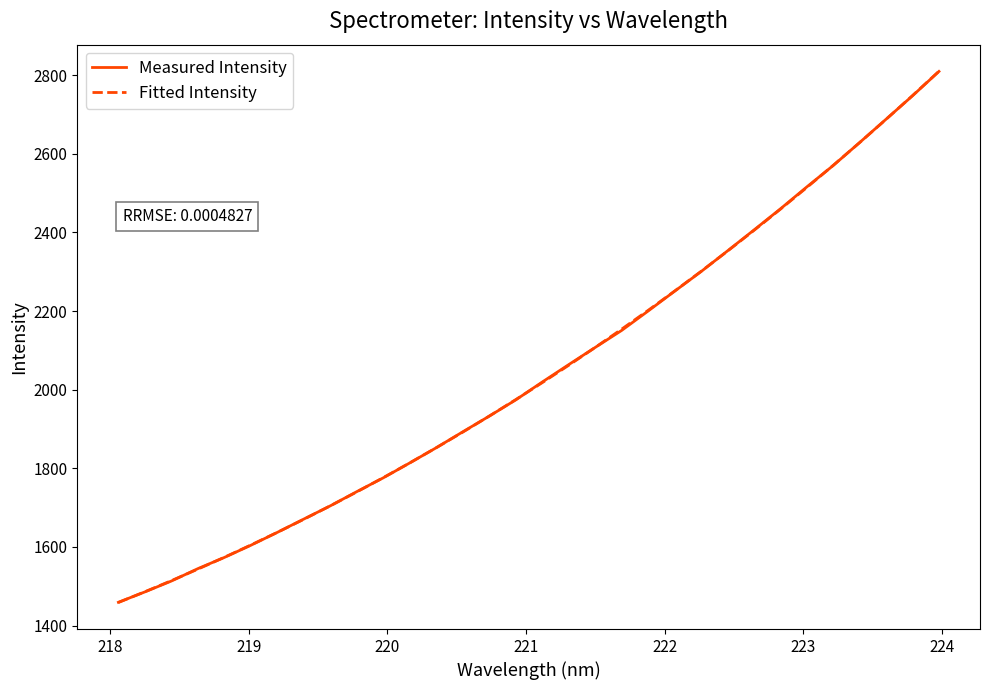

What is the minimum value for Fitted Intensity?

1458.8